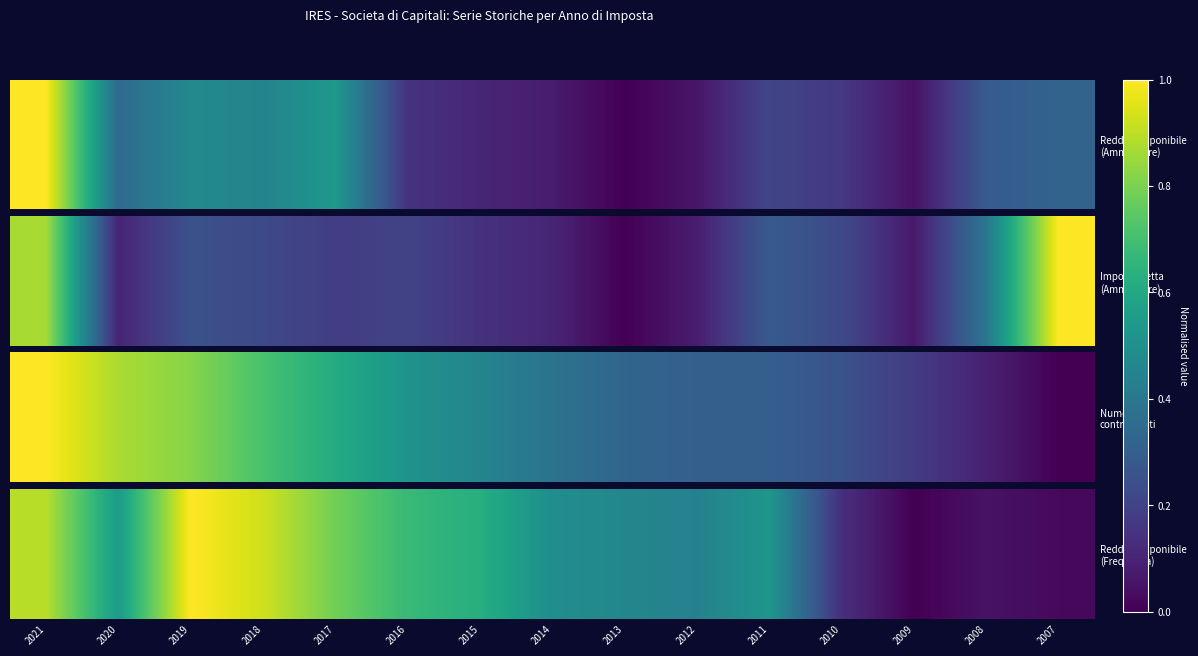

Rank the categories by value from highest to lowest.

2019, 2018, 2021, 2017, 2016, 2015, 2020, 2011, 2014, 2013, 2012, 2010, 2008, 2007, 2009